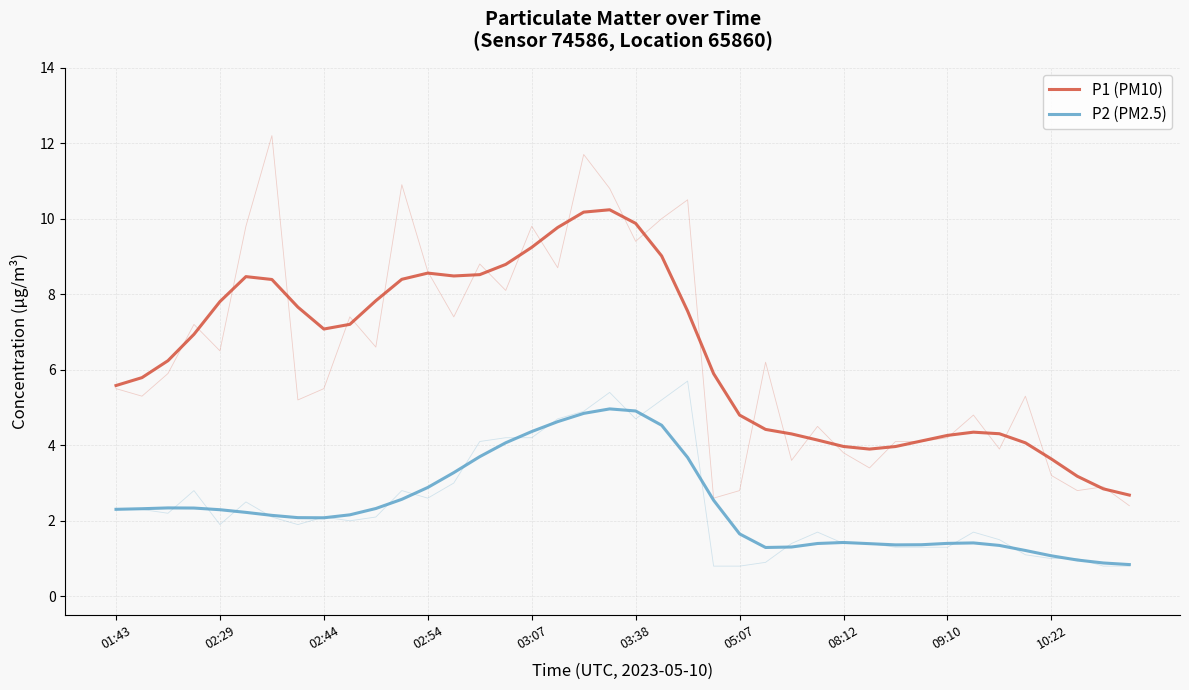

What is the sum of the P2 (PM2.5) values at 17 and 03:38?

6.8